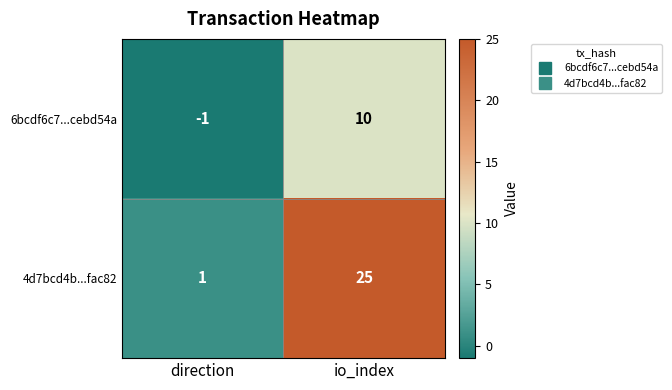

At direction, list the series in order from smallest to largest.

6bcdf6c7...cebd54a, 4d7bcd4b...fac82